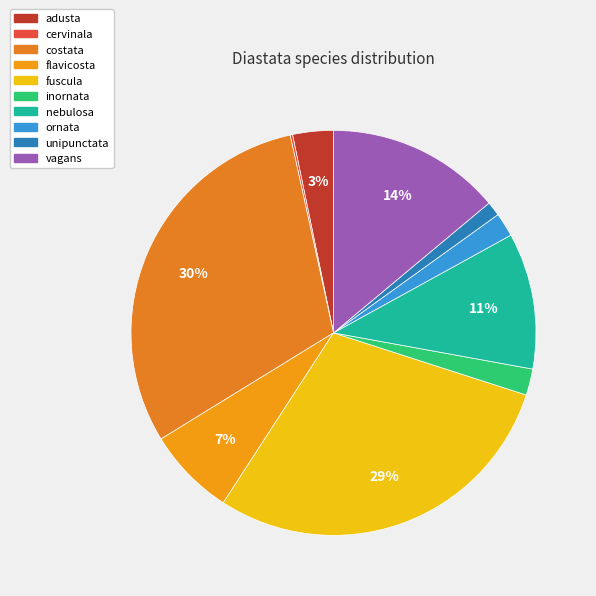

To the nearest percent, what percentage of the pie is inornata?

2%